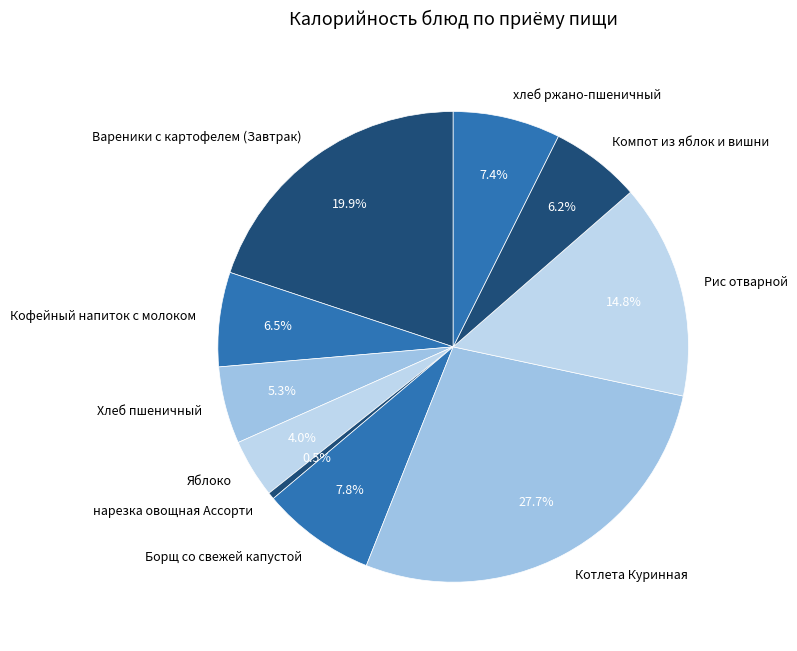

What is the ratio of the value at Яблоко to the value at Кофейный напиток с молоком?

0.6